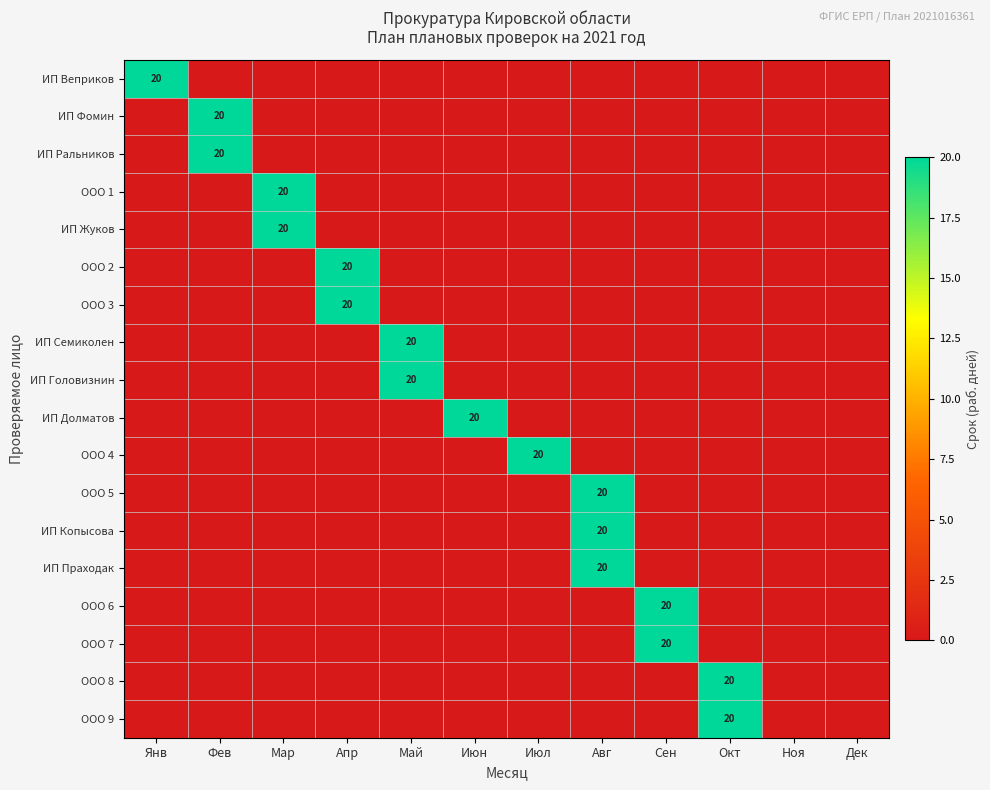

Is it true that ООО 9 equals 20 at Окт?

True